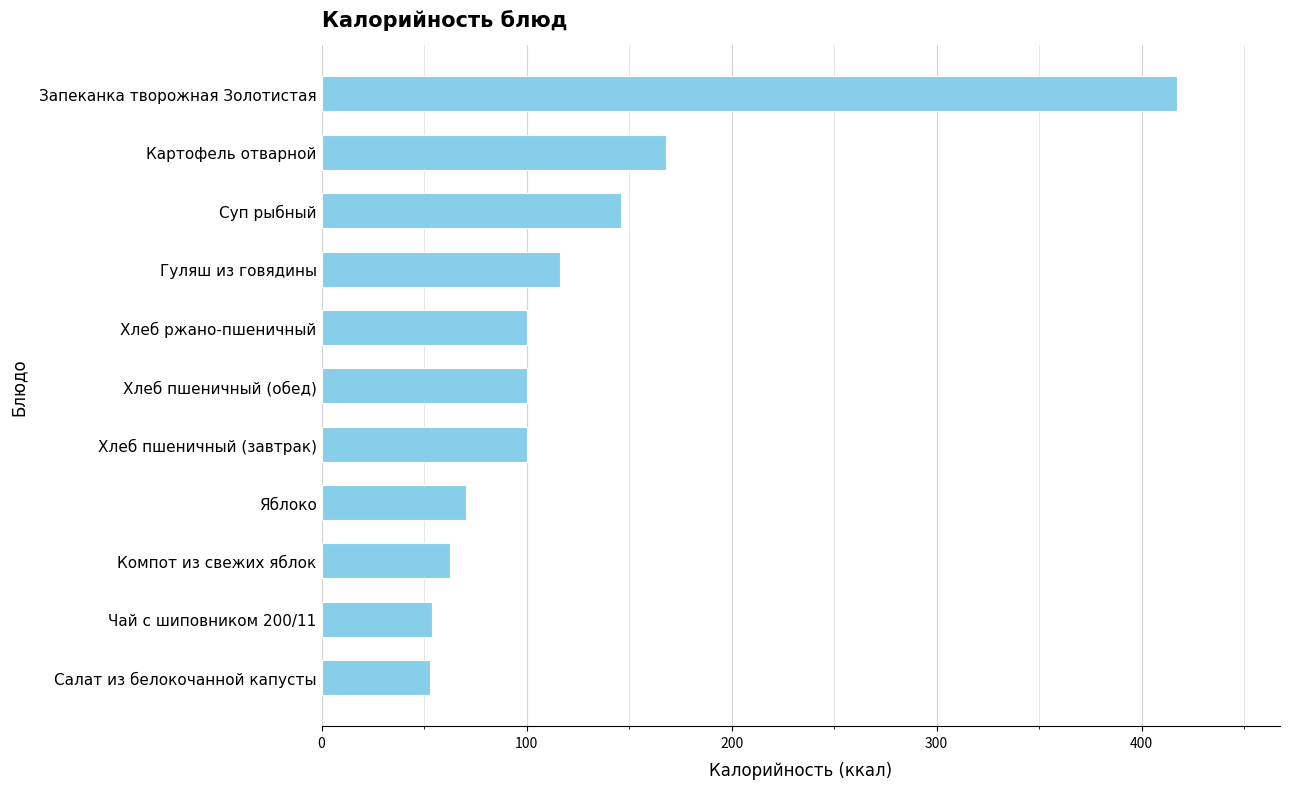

The value at Суп рыбный is 146.2. True or false?

True